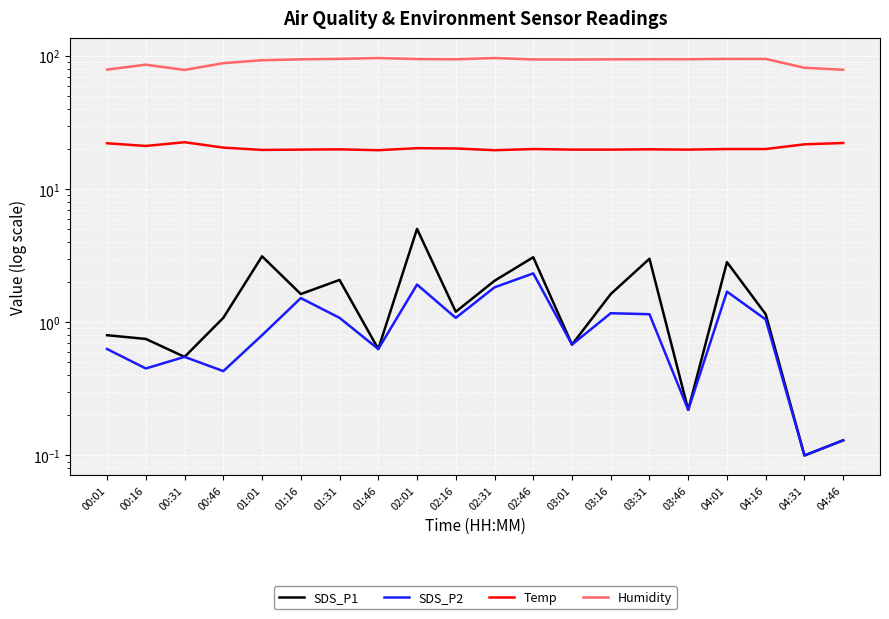

Count the number of categories in the chart.

20